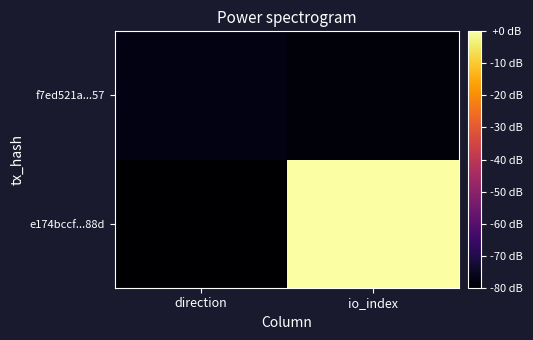

Rank the series at io_index from highest to lowest value.

e174bccf...88d, f7ed521a...57